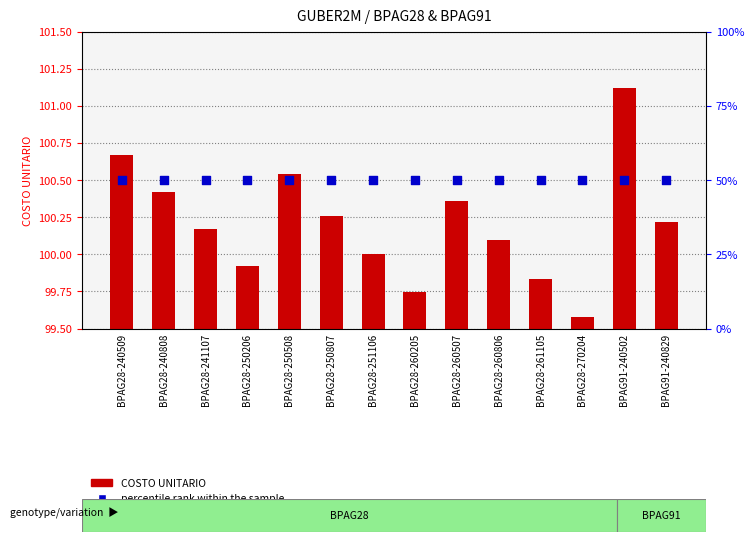

What are all the series names shown in the legend?

COSTO UNITARIO, percentile rank within the sample